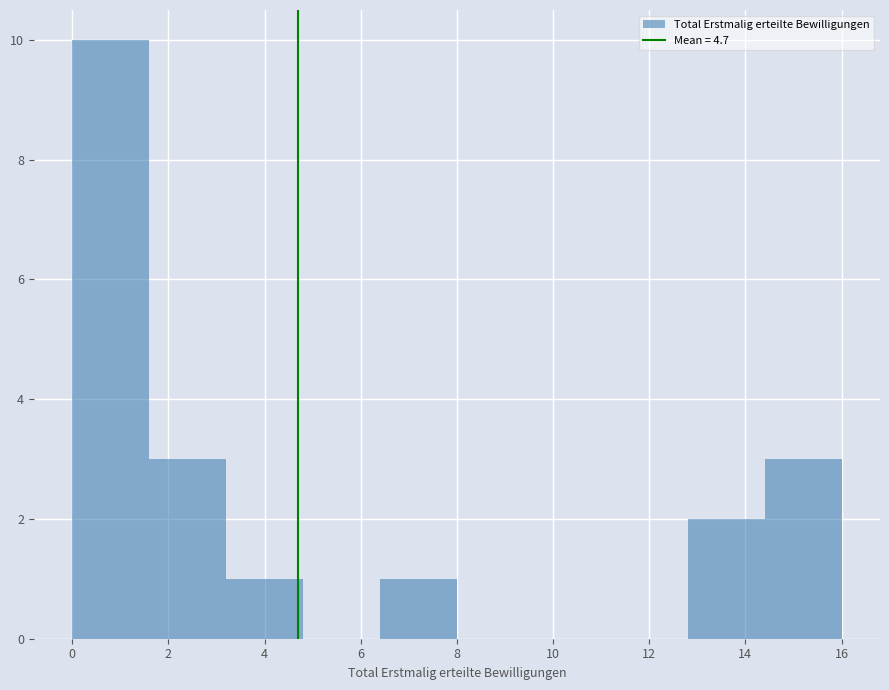

Reading left to right, transcribe this chart: for each bar, give the range it covers on the x-axis and its height. The values are not printed on the chart, so give them approximately, as read against the axis.

0.0 to 1.6: 10
1.6 to 3.2: 3
3.2 to 4.8: 1
4.8 to 6.4: 0
6.4 to 8.0: 1
8.0 to 9.6: 0
9.6 to 11.2: 0
11.2 to 12.8: 0
12.8 to 14.4: 2
14.4 to 16.0: 3